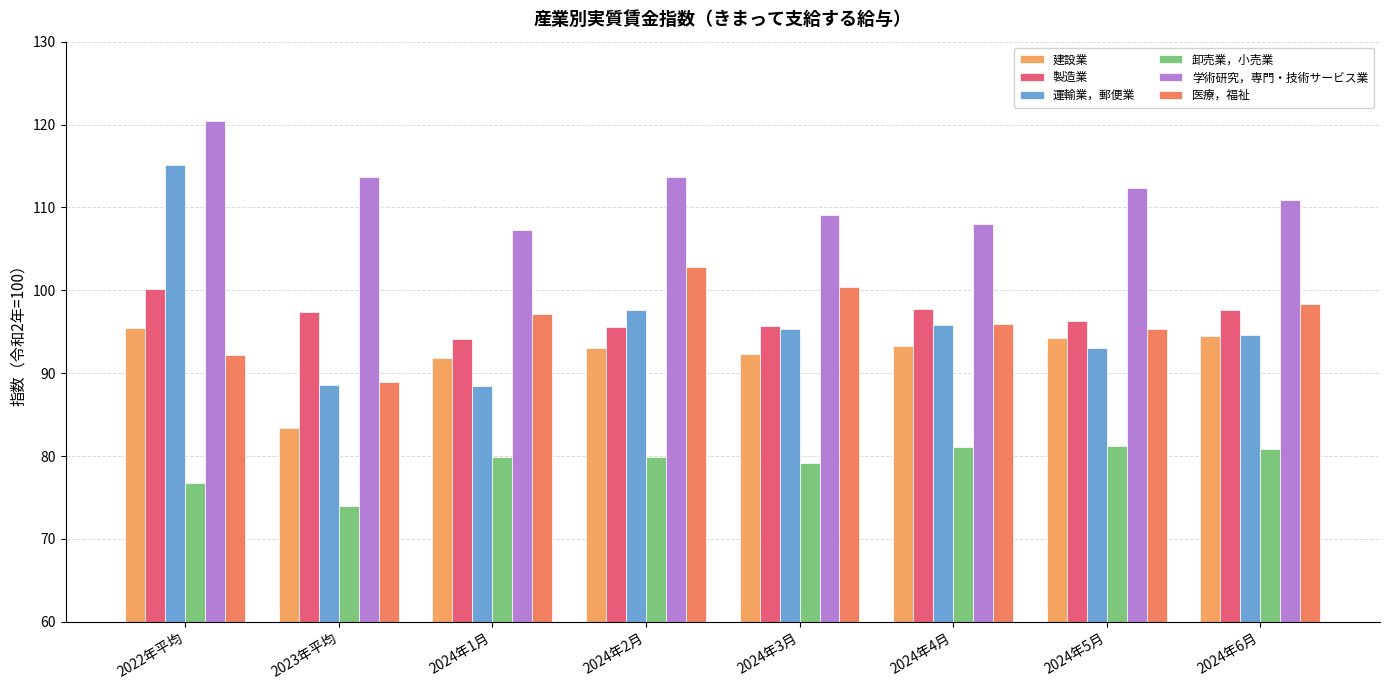

List the labels in order of 製造業 value, smallest first.

2024年1月, 2024年2月, 2024年3月, 2024年5月, 2023年平均, 2024年6月, 2024年4月, 2022年平均